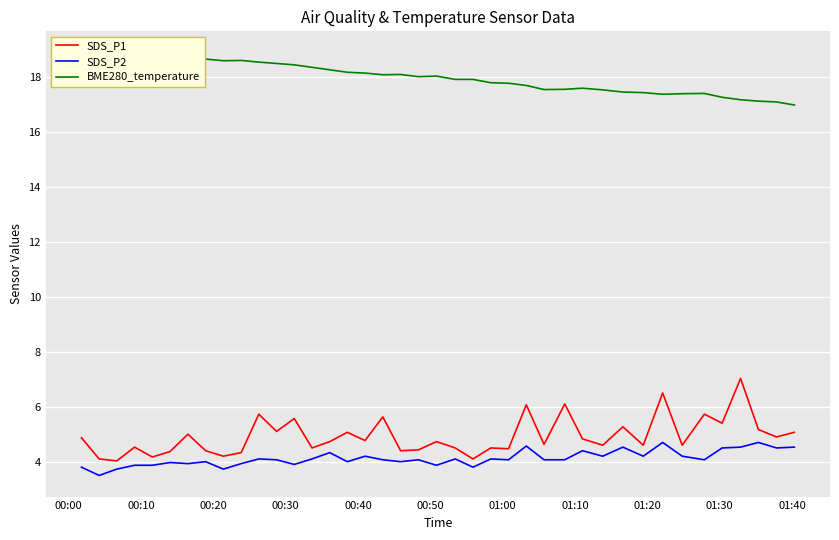

In SDS_P2, how many points are lower than both neighbors (excluding endpoints)?

13